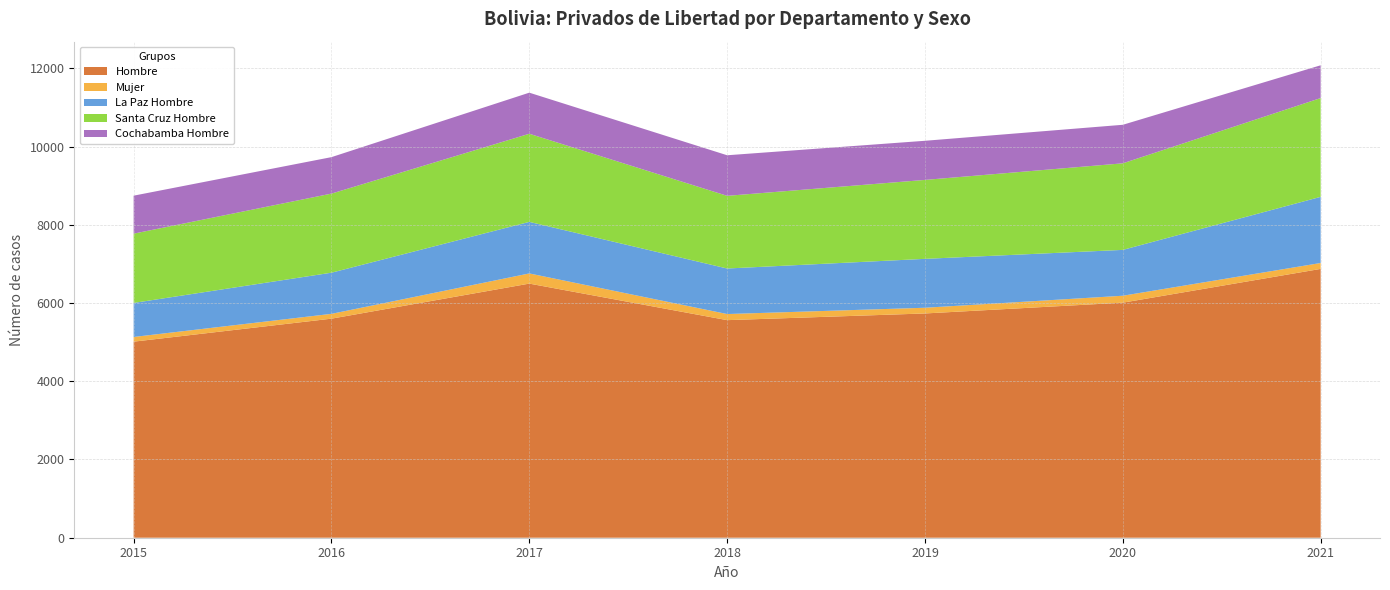

Reading left to right, list all the values displayed in this chart.

Hombre: 2015=5012	2016=5600	2017=6496	2018=5562	2019=5733	2020=6009	2021=6872
Mujer: 2015=120	2016=123	2017=260	2018=156	2019=146	2020=177	2021=151
La Paz Hombre: 2015=870	2016=1052	2017=1318	2018=1164	2019=1250	2020=1172	2021=1691
Santa Cruz Hombre: 2015=1771	2016=2022	2017=2253	2018=1858	2019=2018	2020=2213	2021=2525
Cochabamba Hombre: 2015=971	2016=932	2017=1050	2018=1037	2019=1000	2020=985	2021=838